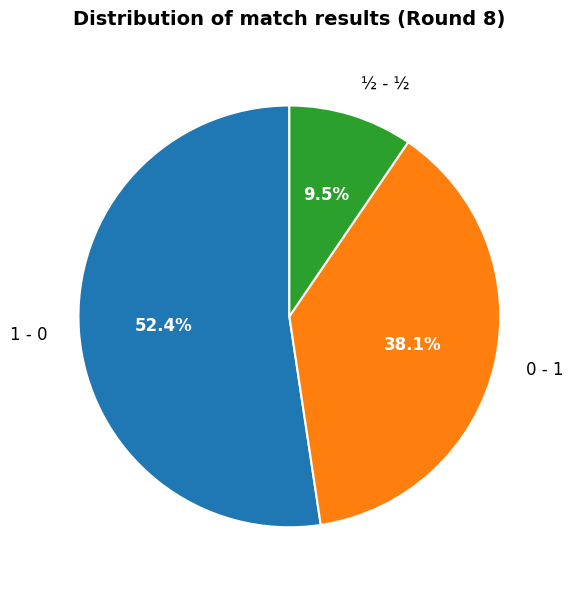

Which slice is the smallest?

½ - ½